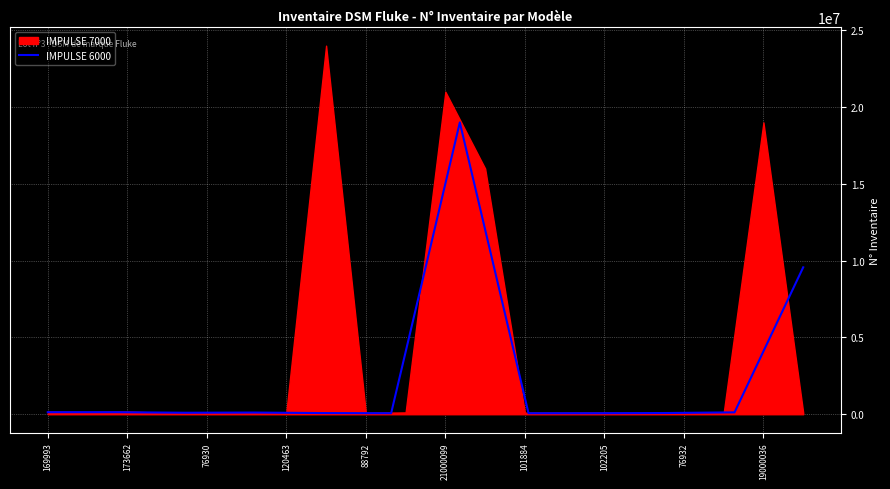

Approximately how many times larger is the value at 169993 compared to 102205?

2.0